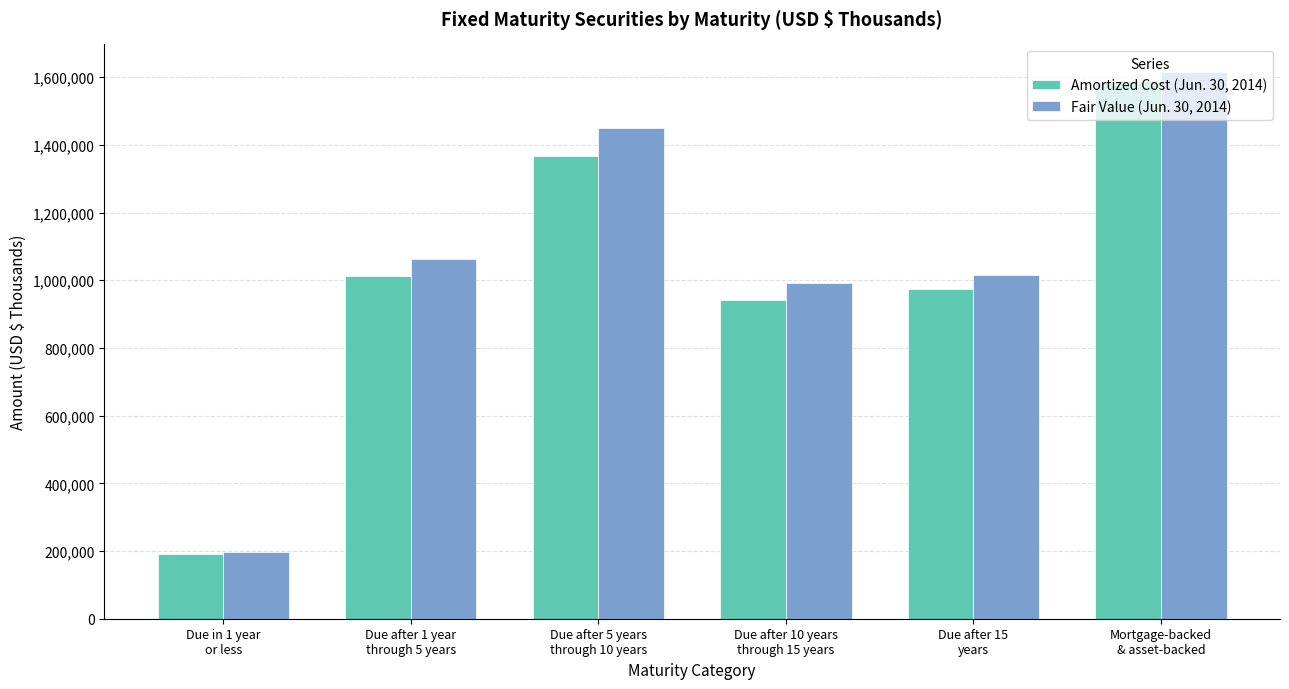

What is the spread (max minus min) of values at Mortgage-backed
& asset-backed?

27590